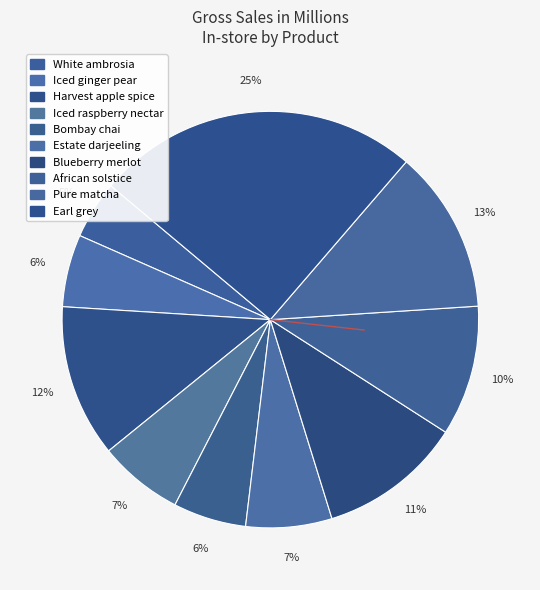

How many slices are in this pie chart?

10